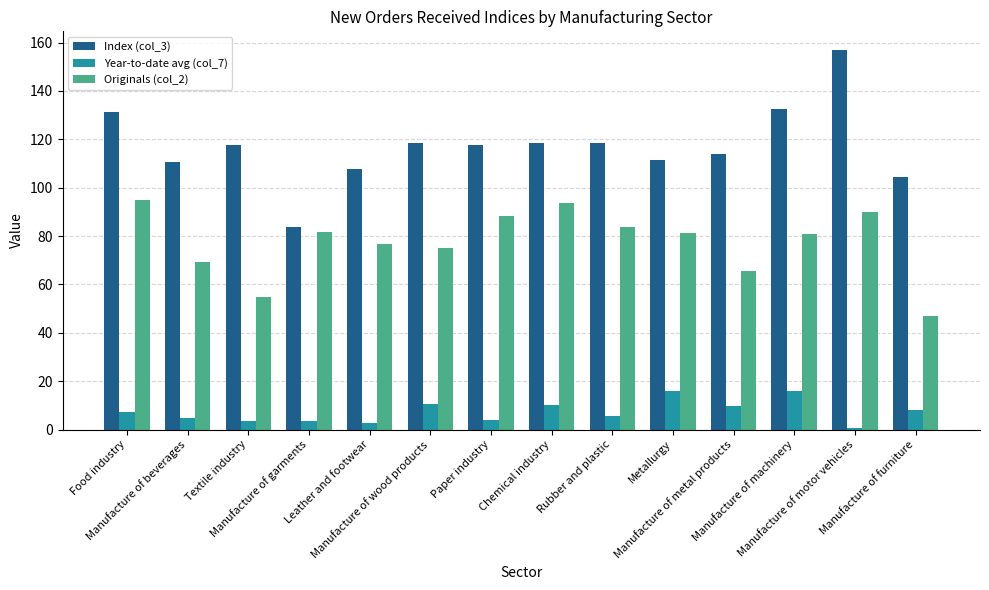

What is the difference between the second highest and minimum values in the Originals (col_2) series?

46.7